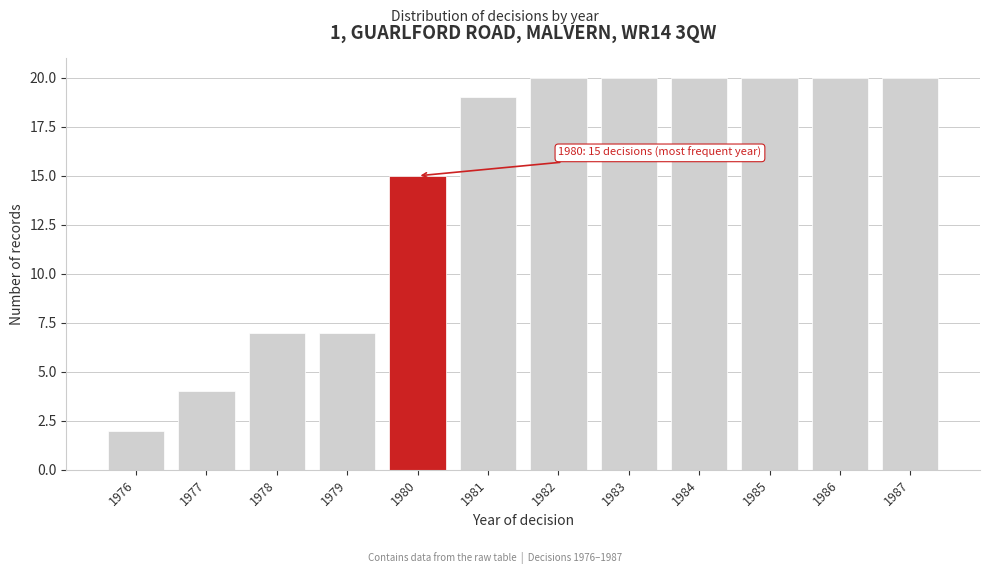

Reading left to right, what are all the values shown in this chart?

2	4	7	7	15	19	20	20	20	20	20	20